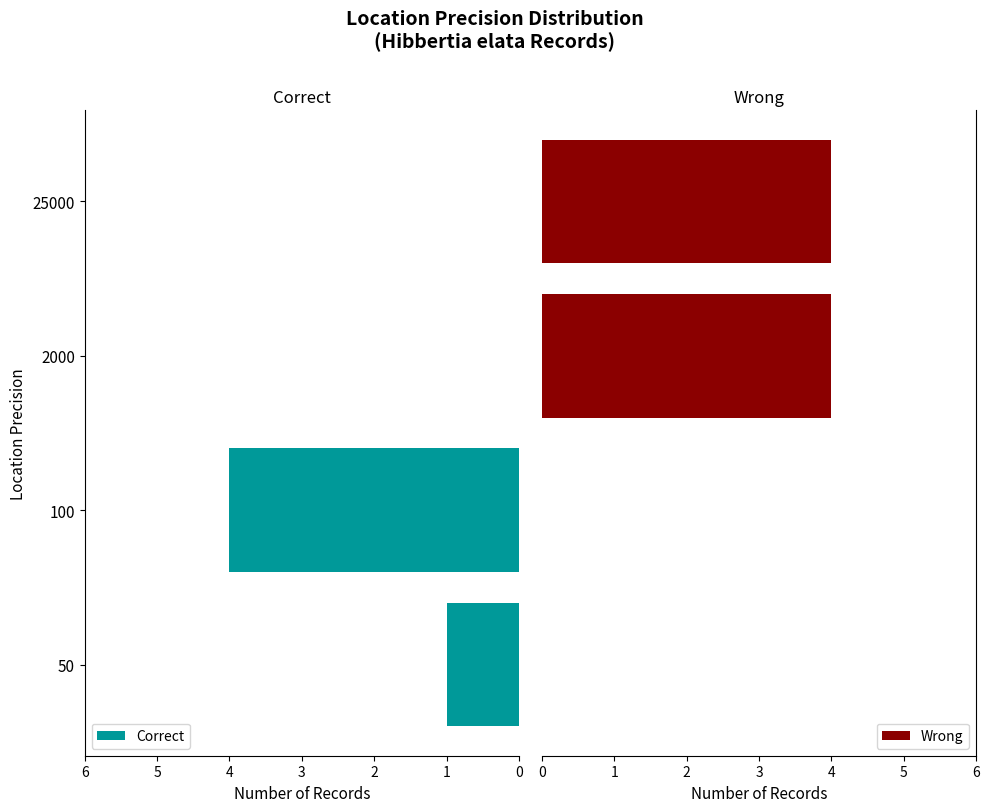

Where is Correct nearest to the value 2?

50